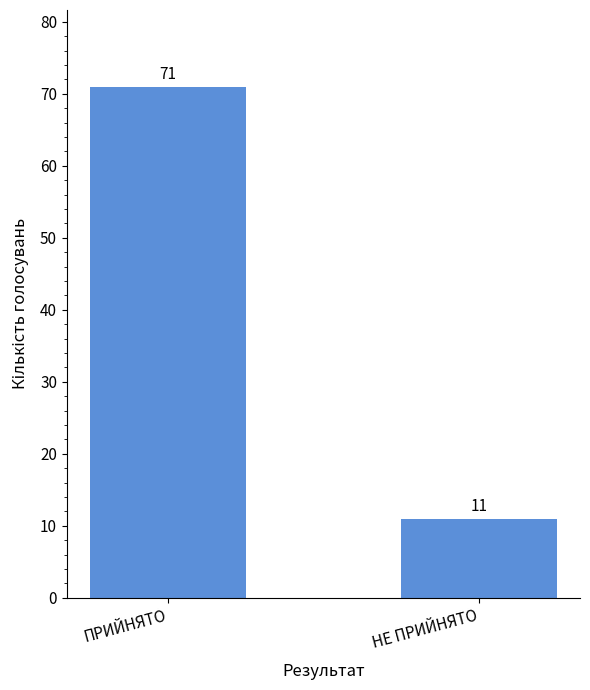

Count the values in the range 11 to 71.

2